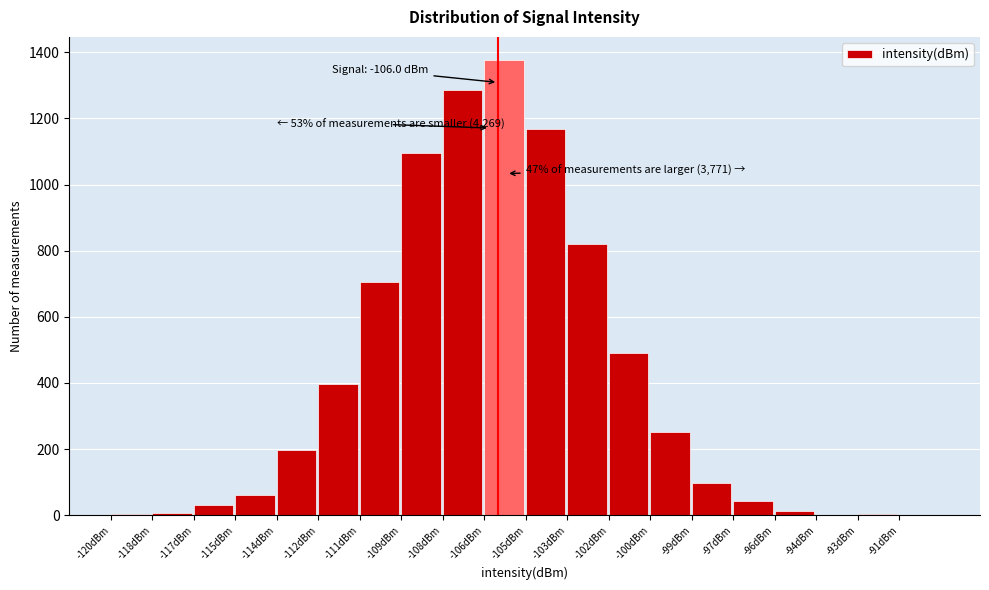

The chart shows a value of 865 at -102dBm. True or false?

False